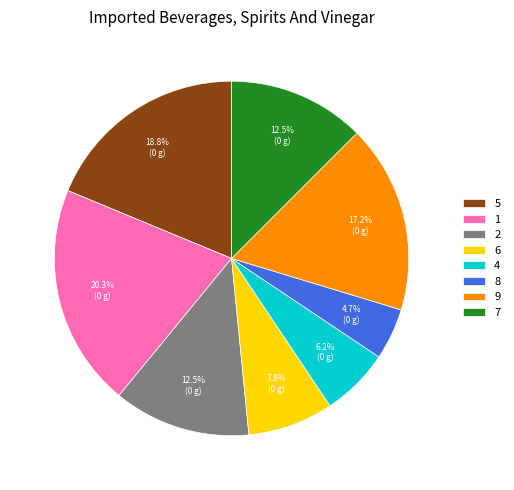

To the nearest percent, what percentage of the pie is 1?

20%